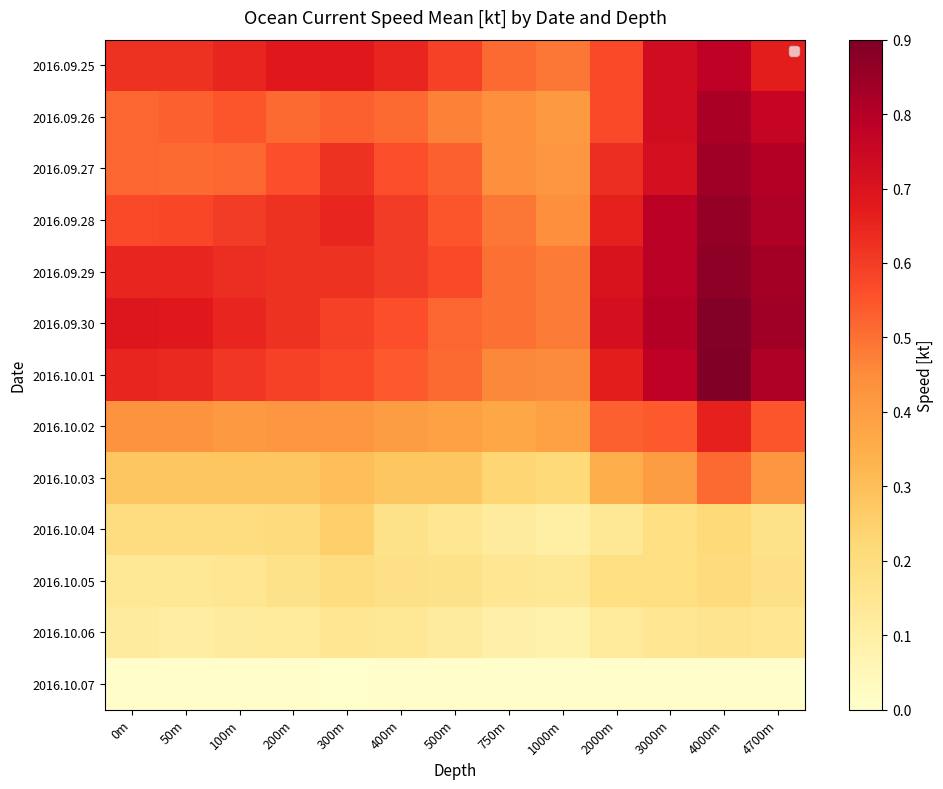

How many series are shown in this chart?

13